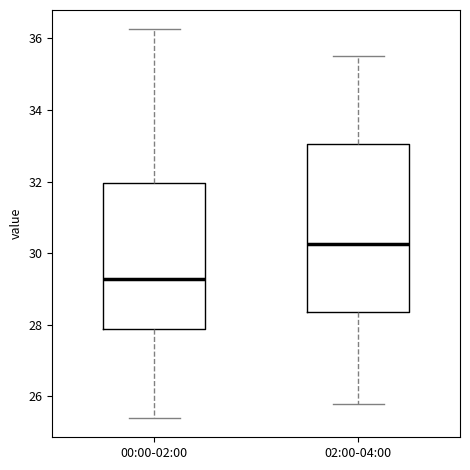

Reading left to right, transcribe this box plot: for each box, give where its median line is, the range the box spans, and where its two whiskers end, as read against the y-axis. The values are not printed on the chart, so give them approximately, as read against the axis.

00:00-02:00: median 29.2, box 27.8 to 32.0, whiskers 25.4 to 36.2
02:00-04:00: median 30.2, box 28.4 to 33.0, whiskers 25.8 to 35.6